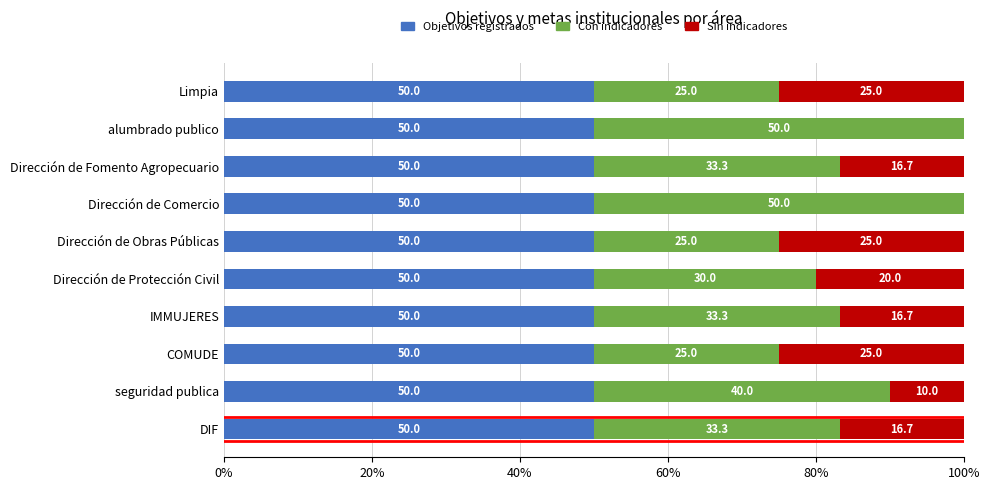

What is the sum of all Objetivos registrados values?

500.0